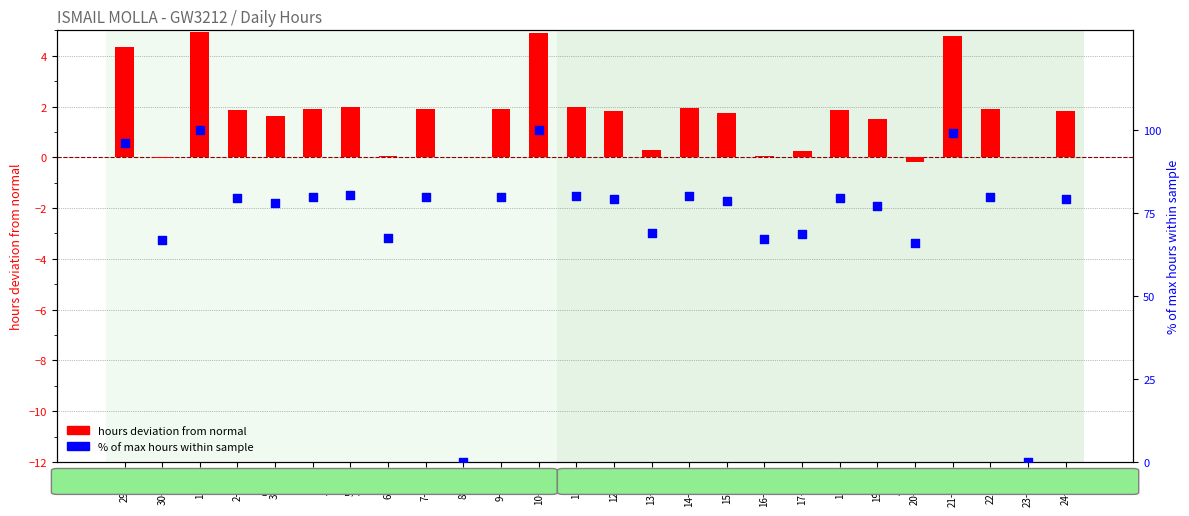

Which series reaches the maximum Y coordinate?

% of max hours